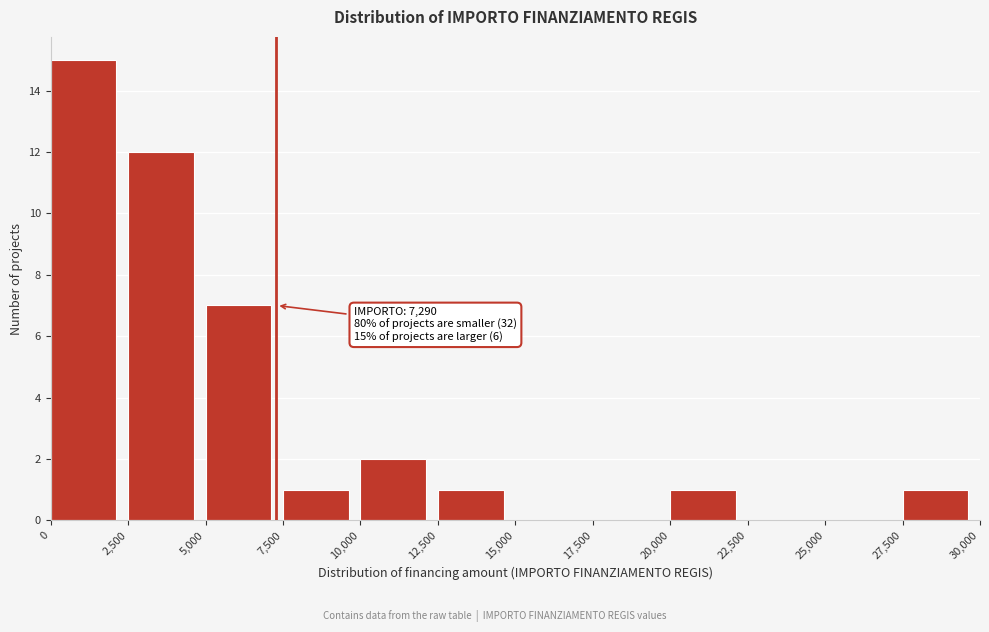

Over which range of the x-axis is the bar tallest?

0 to 2,500